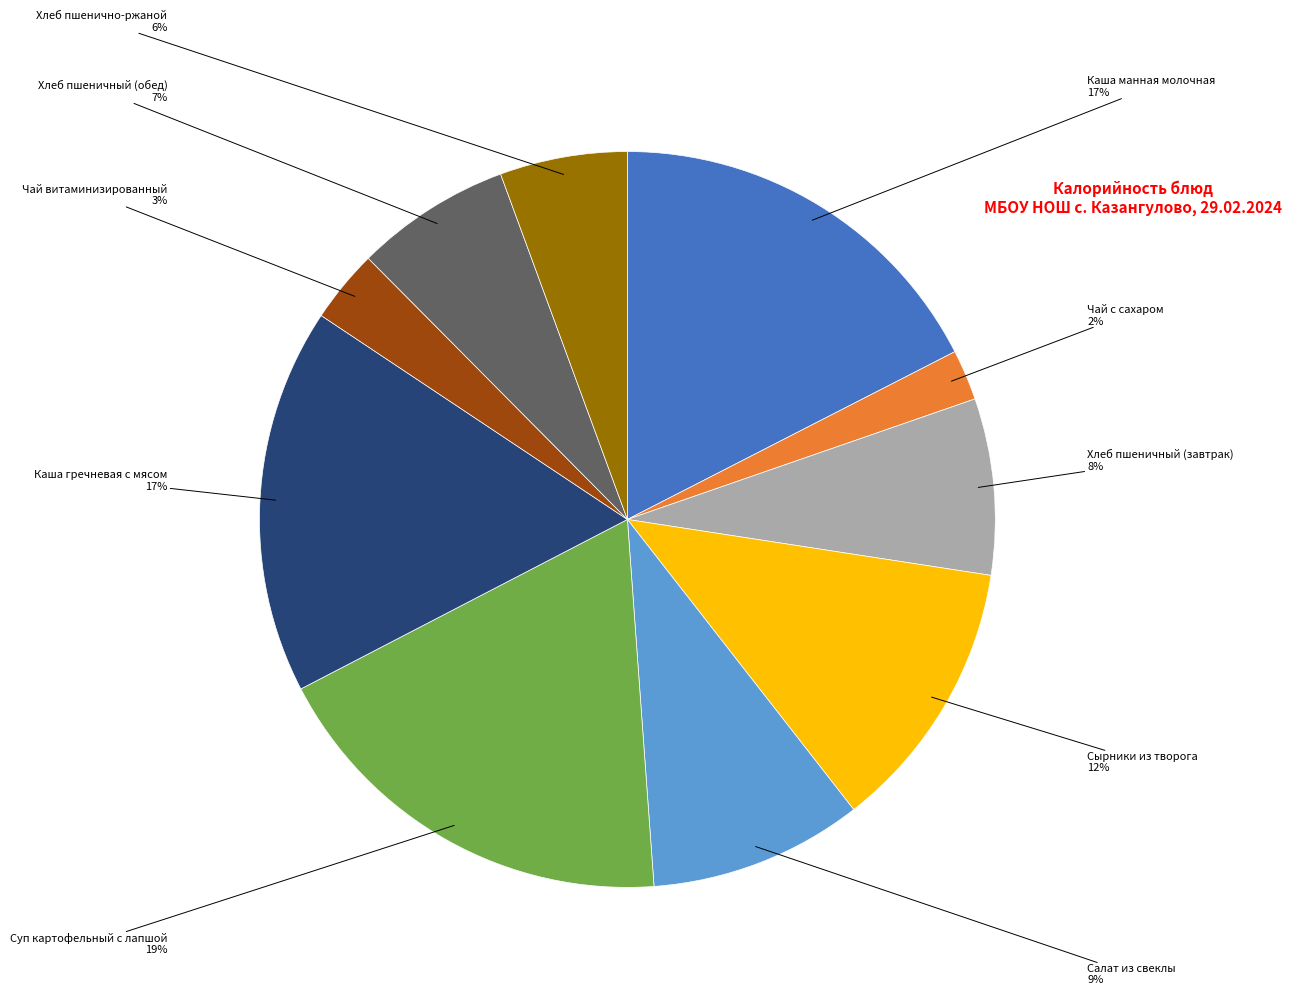

To the nearest percent, what is the average slice percentage?

10%